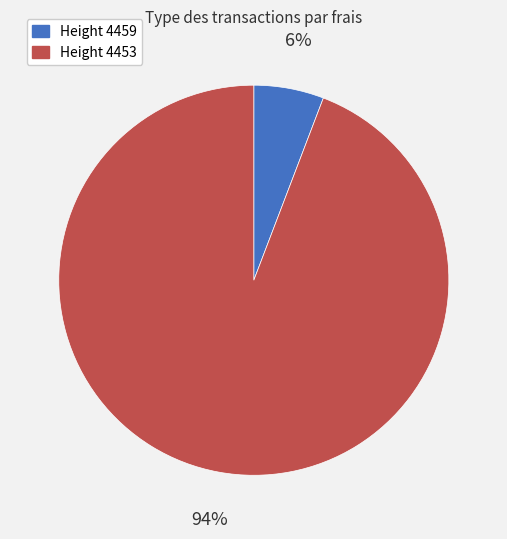

The Height 4453 slice represents 94% of the pie. True or false?

True